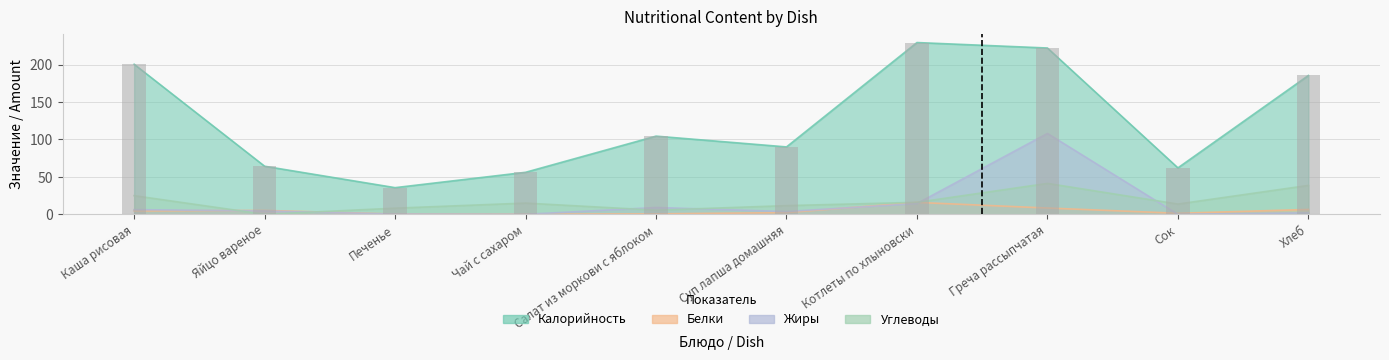

What is the average value of the Калорийность series?

125.0